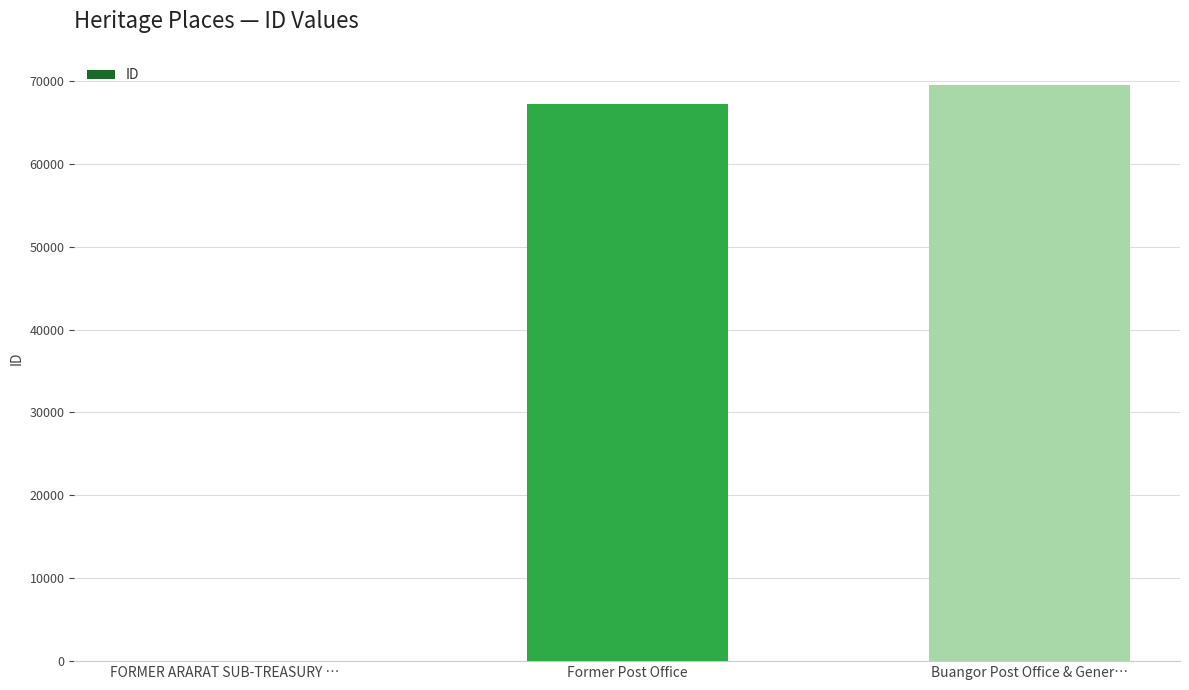

Between Buangor Post Office & Gener… and FORMER ARARAT SUB-TREASURY …, which is larger?

Buangor Post Office & Gener…